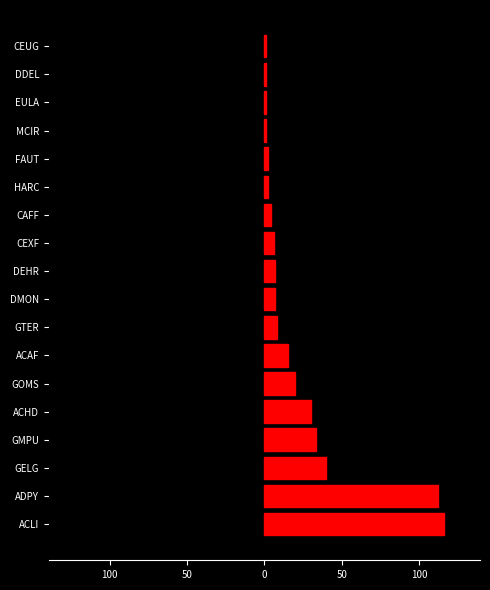

What are all the series names shown in the legend?

col_2_left, col_2